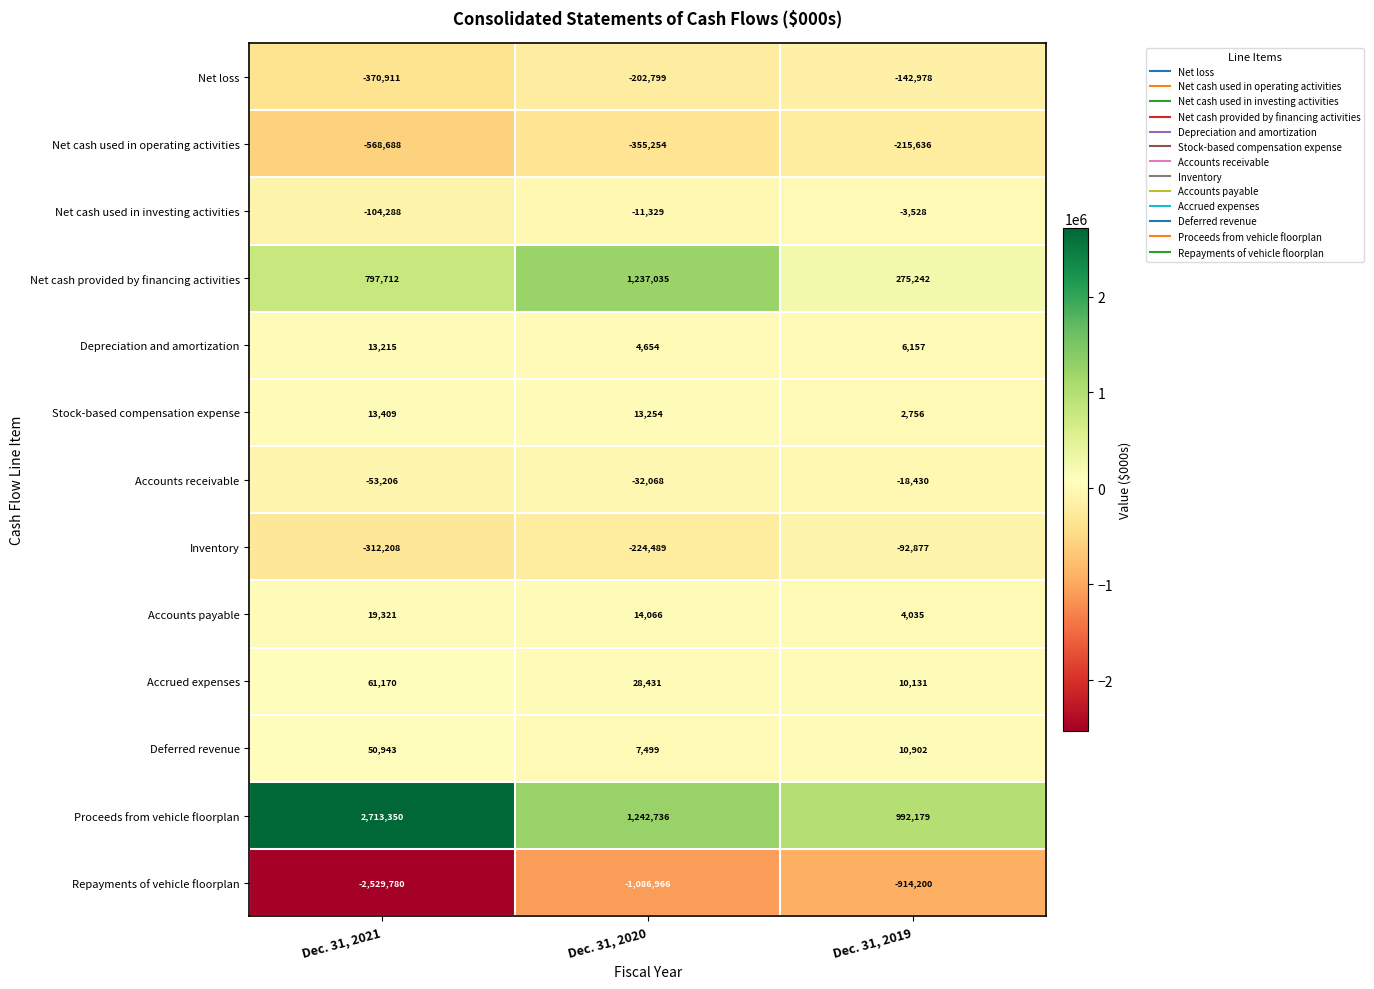

What is the spread (max minus min) of values at Dec. 31, 2019?

1906379